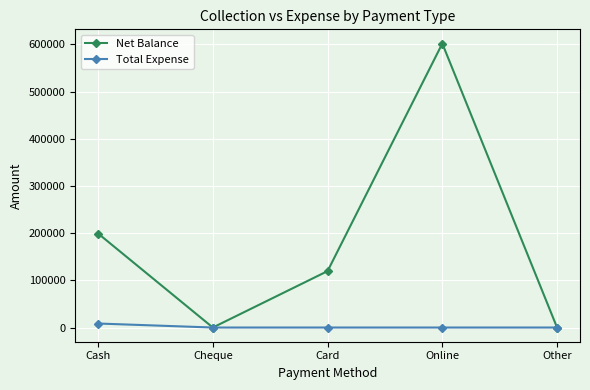

Does the chart have visible grid lines?

Yes